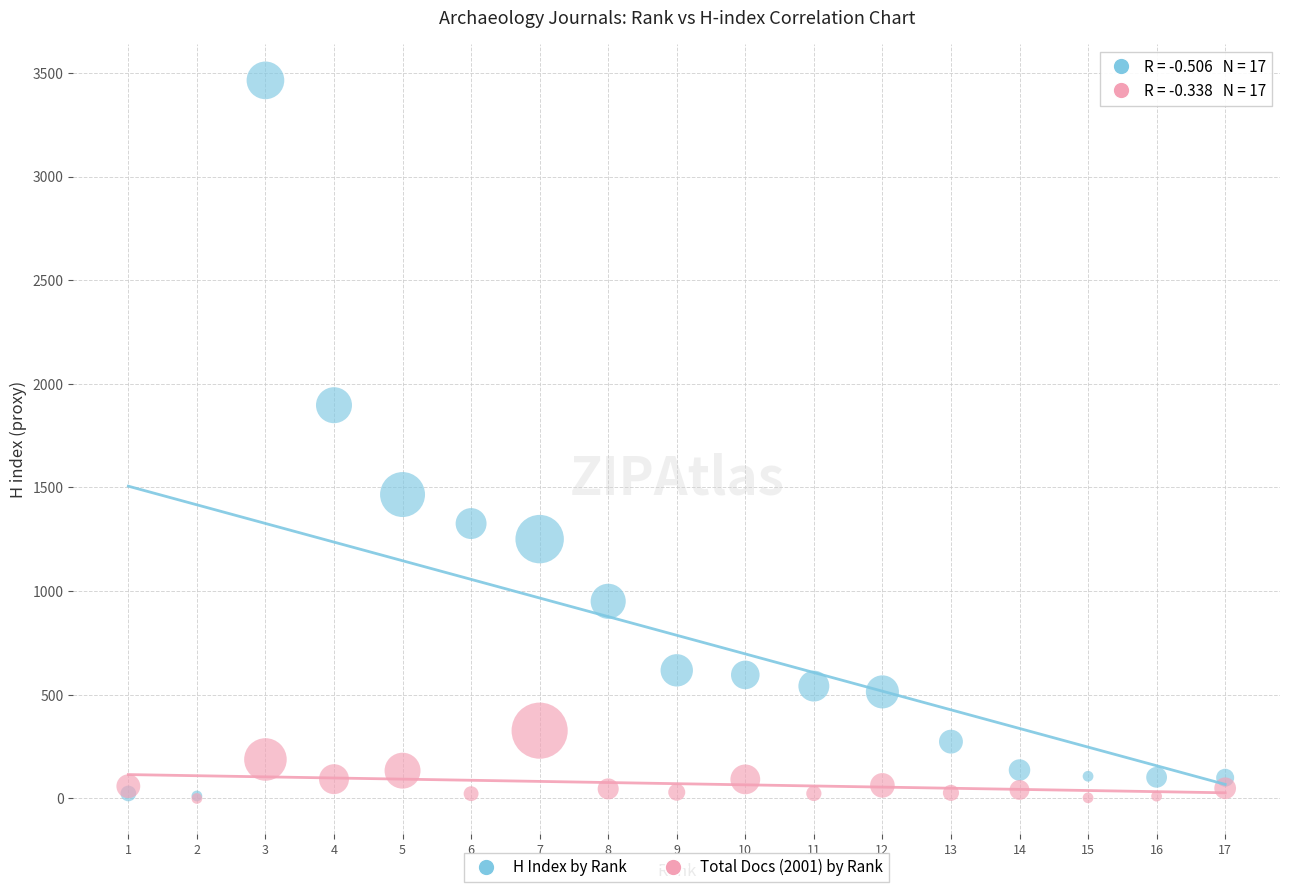

In the H Index by Rank series, what Y value is closest to 1738?

1897